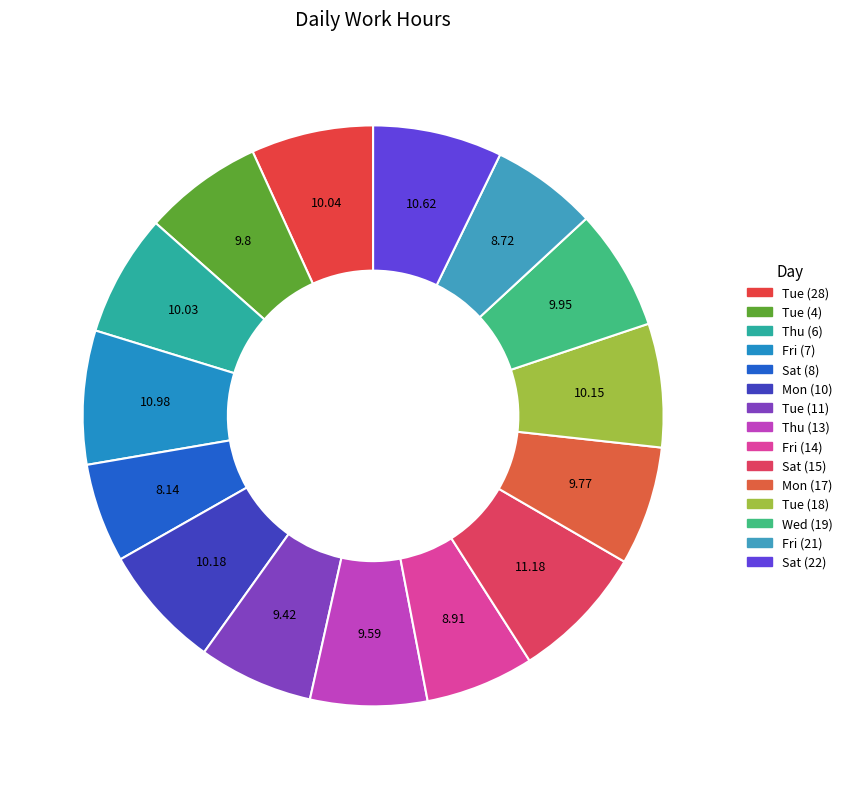

How many segments does this pie chart have?

15